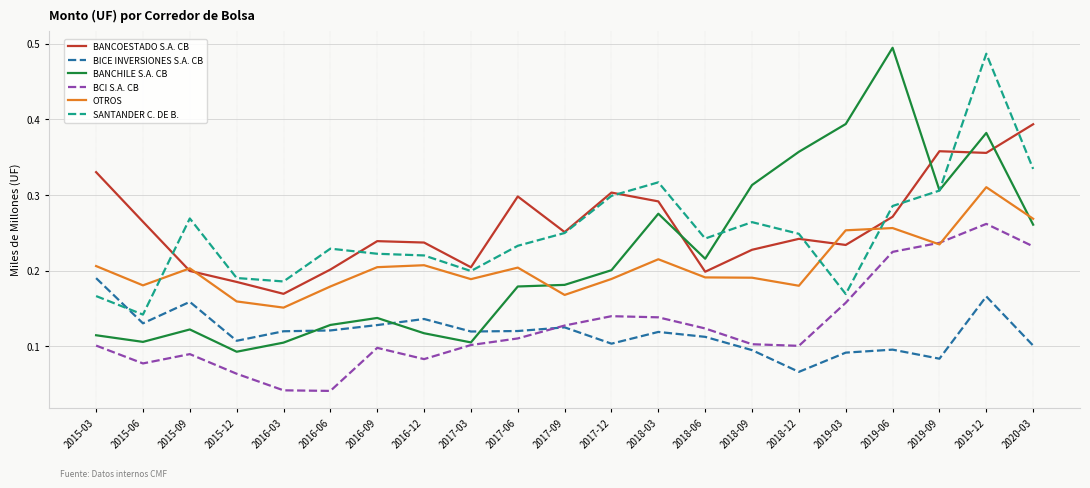

At how many categories does at least one series exceed 0?

21